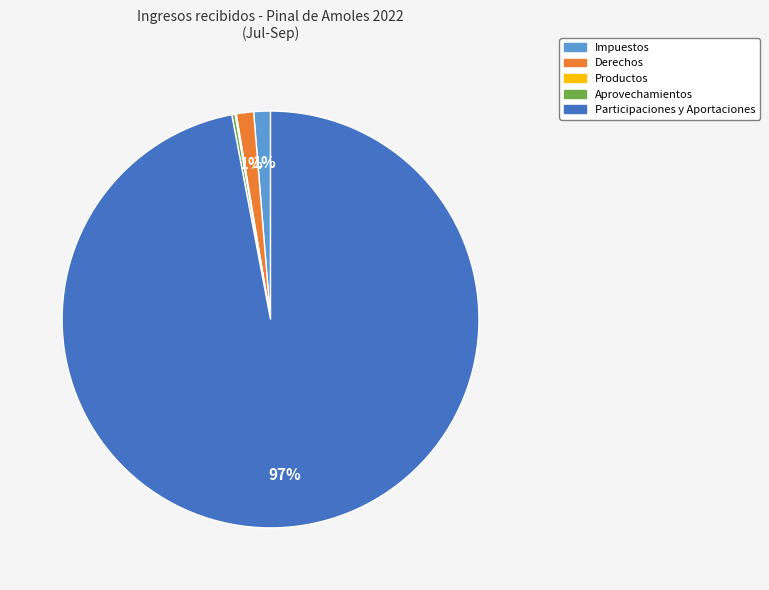

To the nearest percent, what percentage of the pie is Derechos?

1%